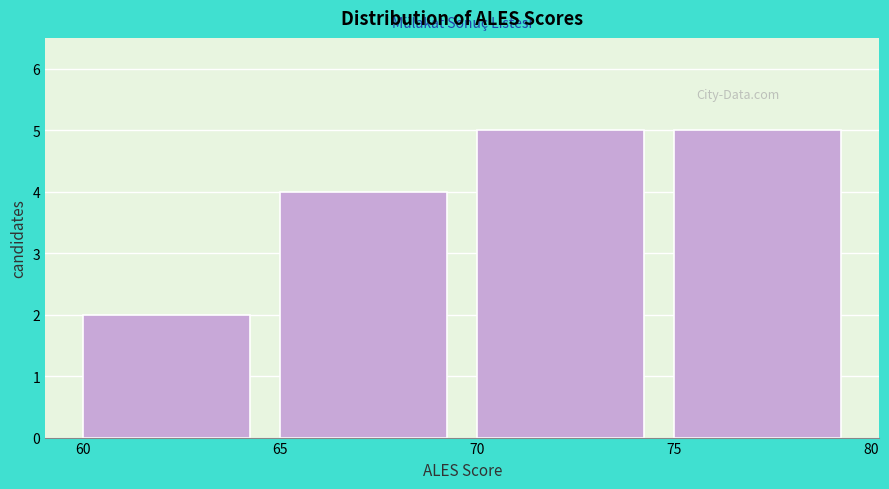

Reading left to right, transcribe this chart: for each bar, give the range it covers on the x-axis and its height. The values are not printed on the chart, so give them approximately, as read against the axis.

60 to 65: 2
65 to 70: 4
70 to 75: 5
75 to 80: 5